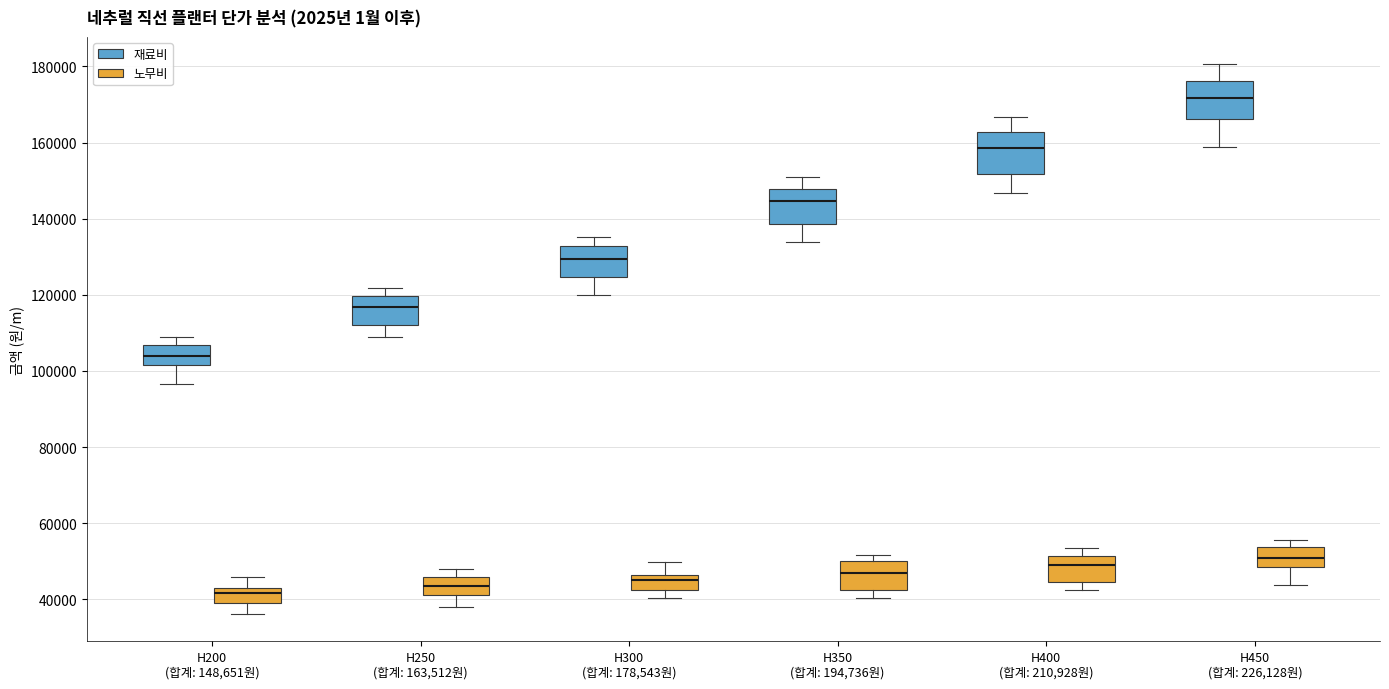

Which box's median line is the highest?

H450 (합계: 226,128원) (재료비)